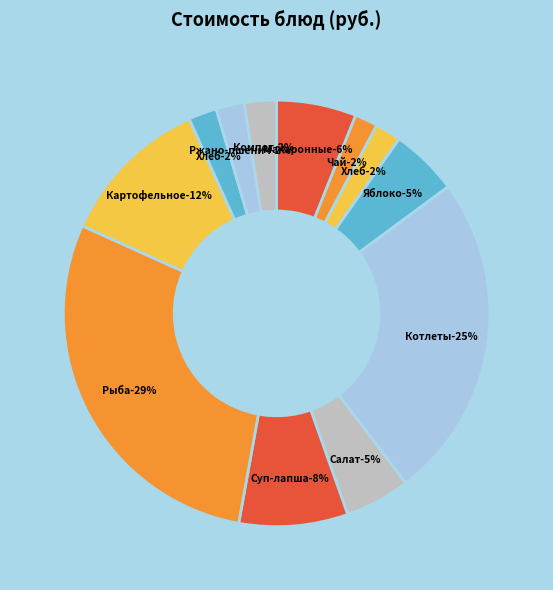

What percentage is the Хлеб пшеничный (обед) slice, to the nearest percent?

2%